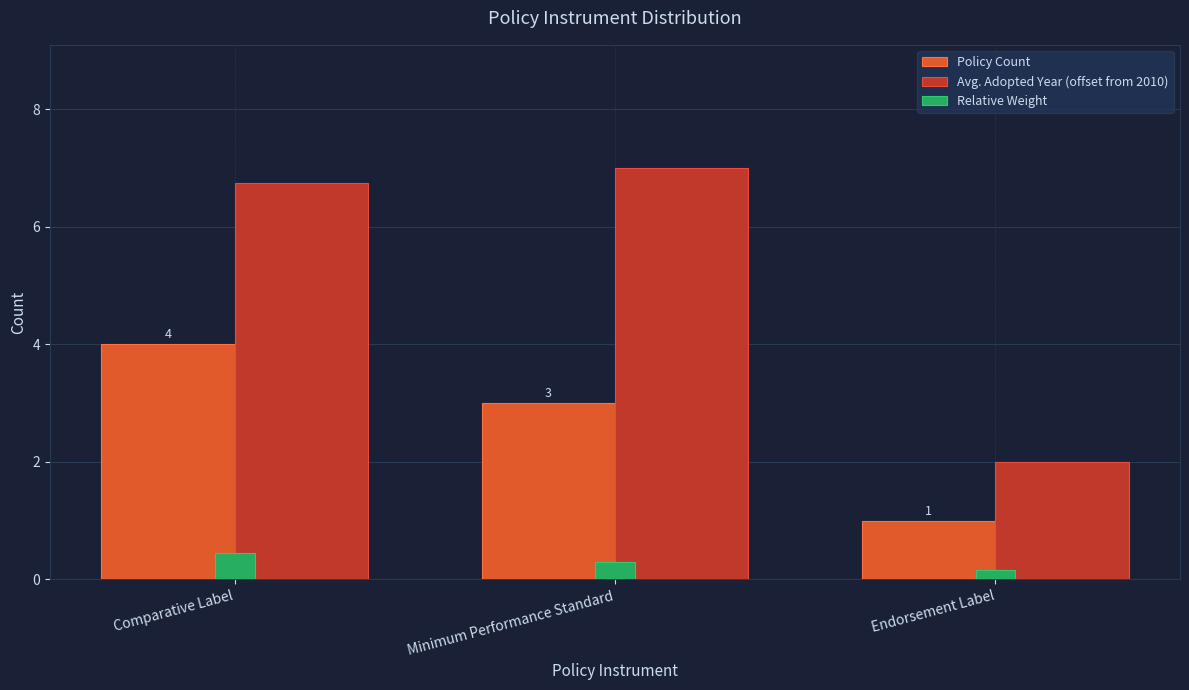

What position from the right is Comparative Label?

3